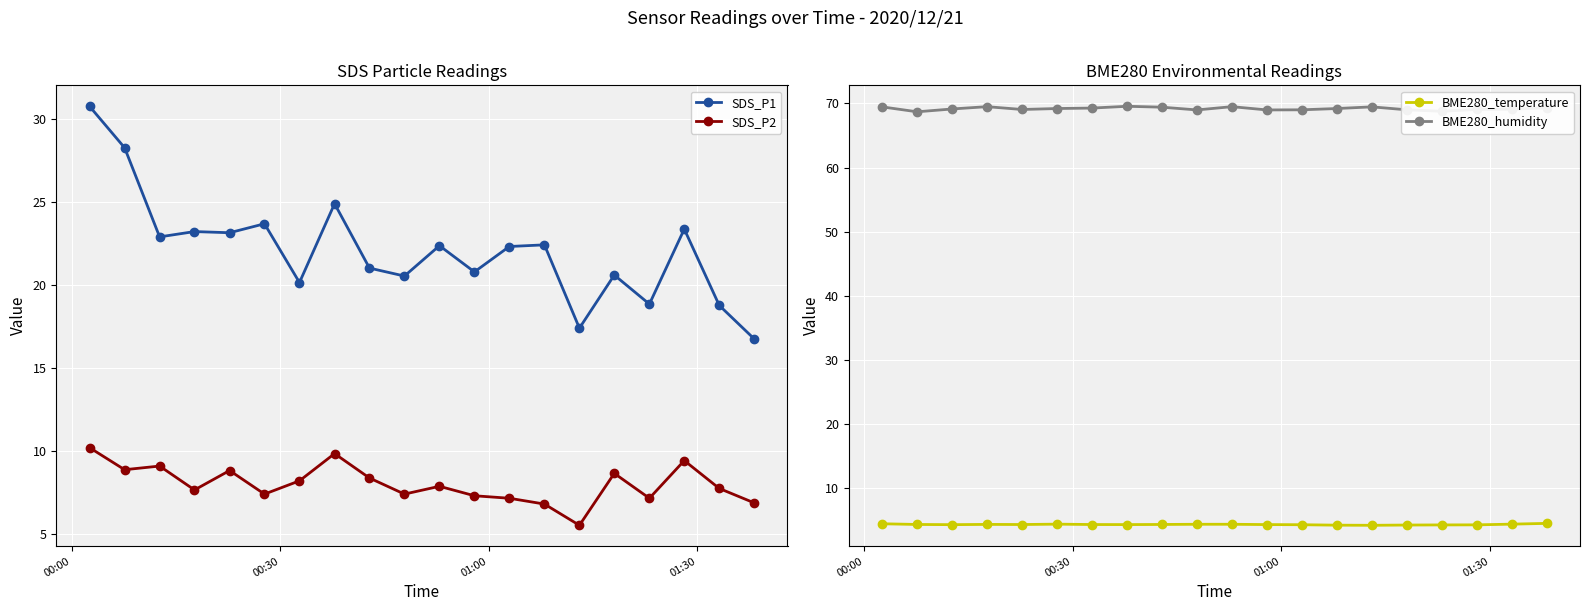

What is the minimum value for BME280_temperature?

4.2